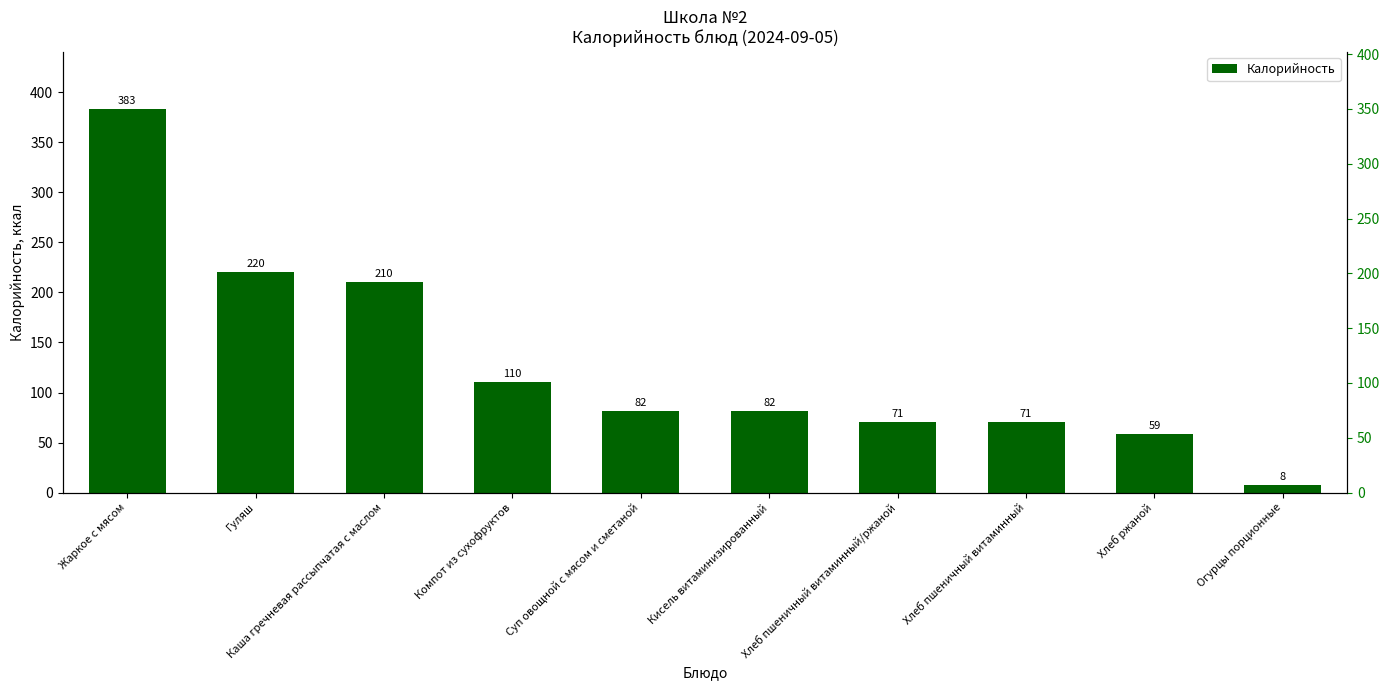

List the labels in order of value, smallest first.

Огурцы порционные, Хлеб ржаной, Хлеб пшеничный витаминный/ржаной, Хлеб пшеничный витаминный, Суп овощной с мясом и сметаной, Кисель витаминизированный, Компот из сухофруктов, Каша гречневая рассыпчатая с маслом, Гуляш, Жаркое с мясом